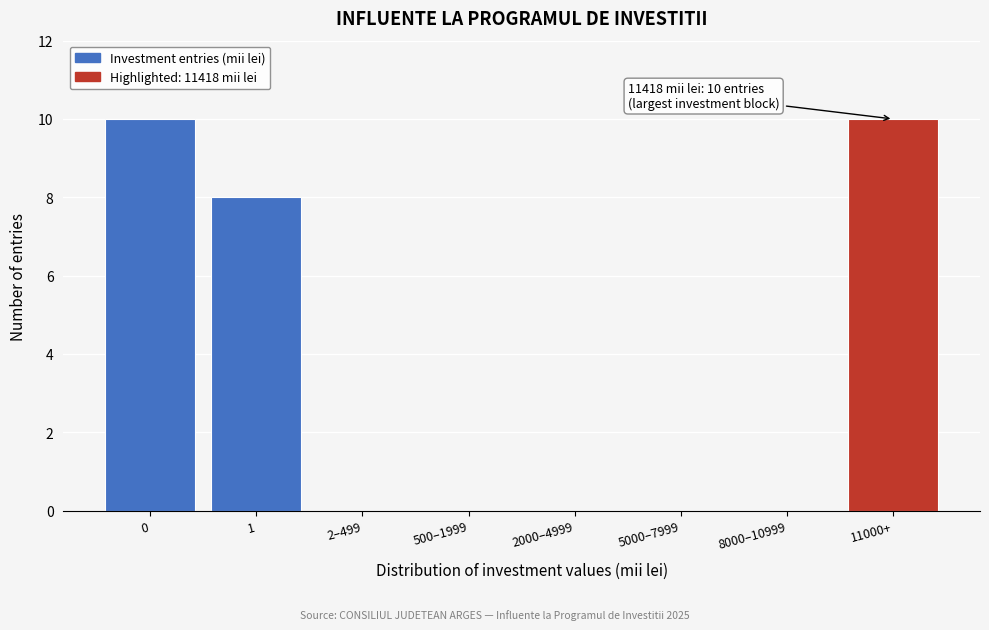

Reading right to left, what are all the values shown in this chart?

11000+=10	8000–10999=0	5000–7999=0	2000–4999=0	500–1999=0	2–499=0	1=8	0=10